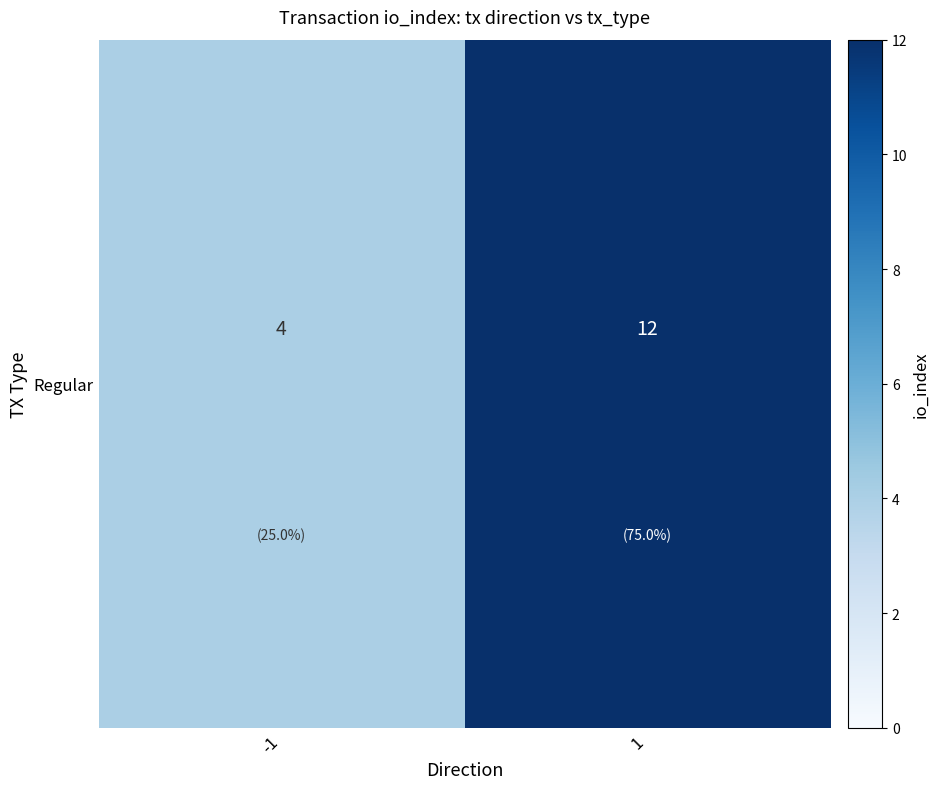

Is it true that the value at 1 is 12?

True